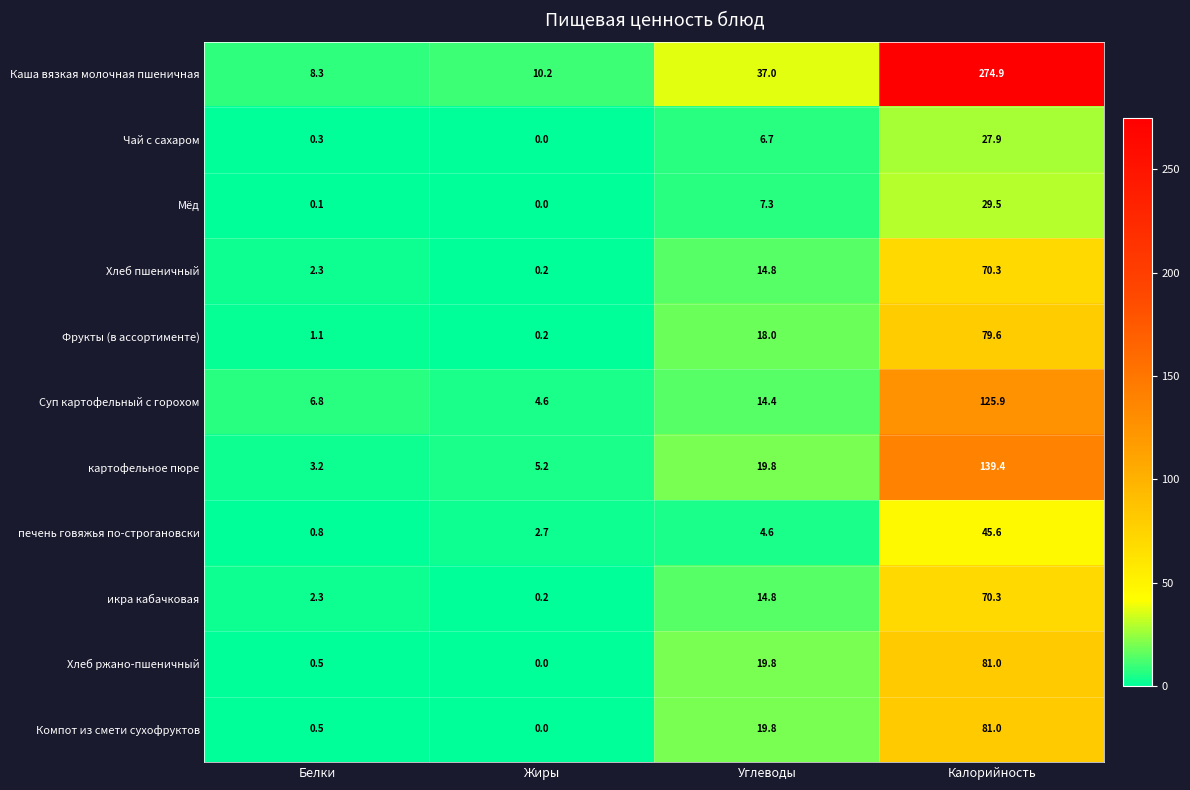

What value does the Каша вязкая молочная пшеничная series have at Белки?

8.3